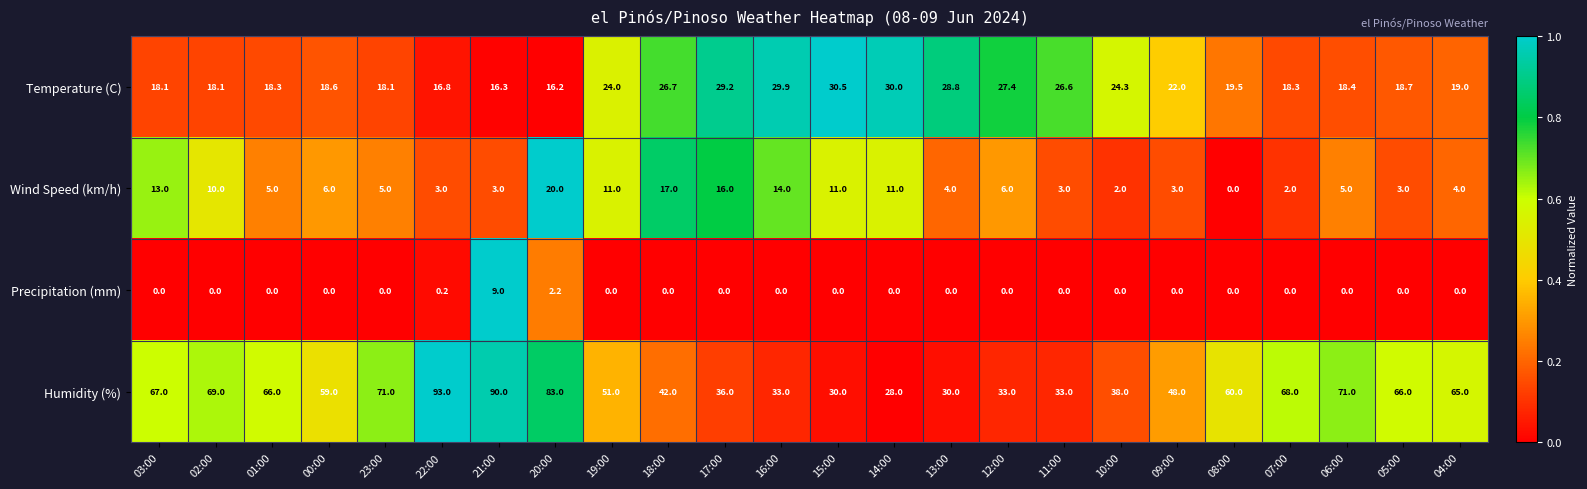

Is the value of Precipitation (mm) at 22:00 greater than the value of Humidity (%) at 18:00?

No